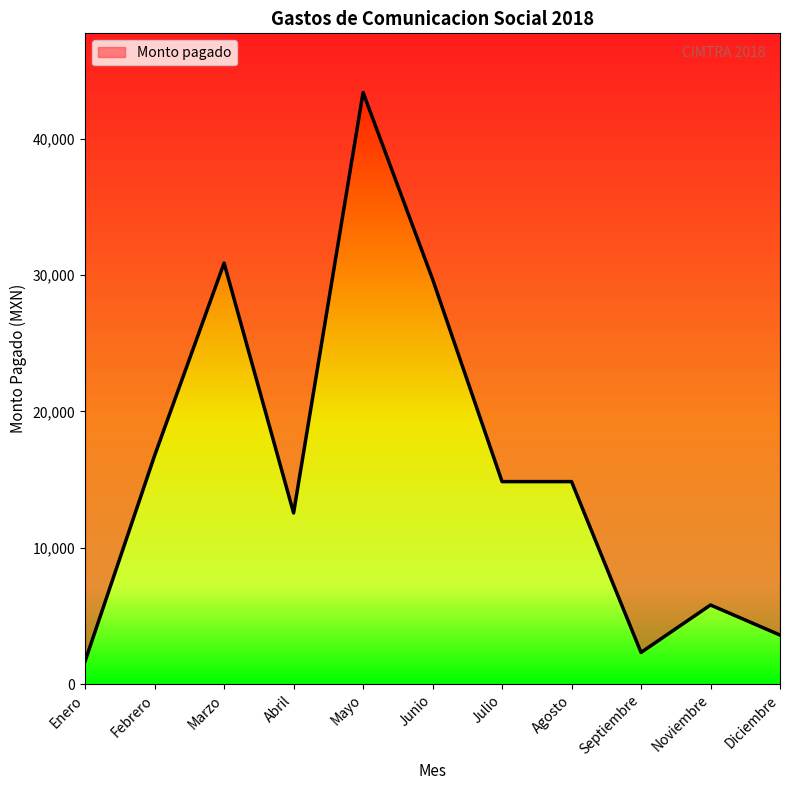

What is the average value?

16033.1